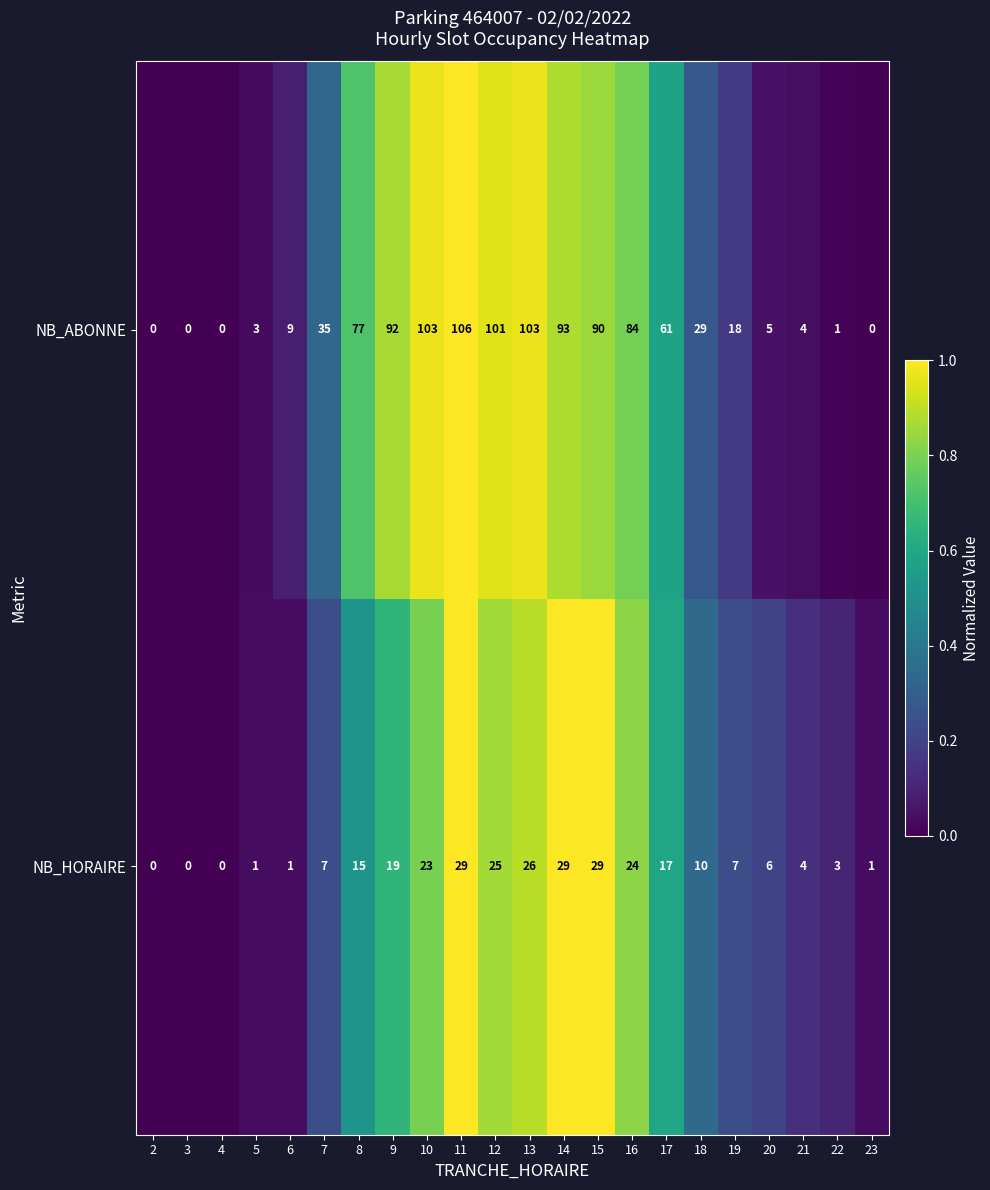

What is the difference between the NB_ABONNE values at 14 and 15?

3